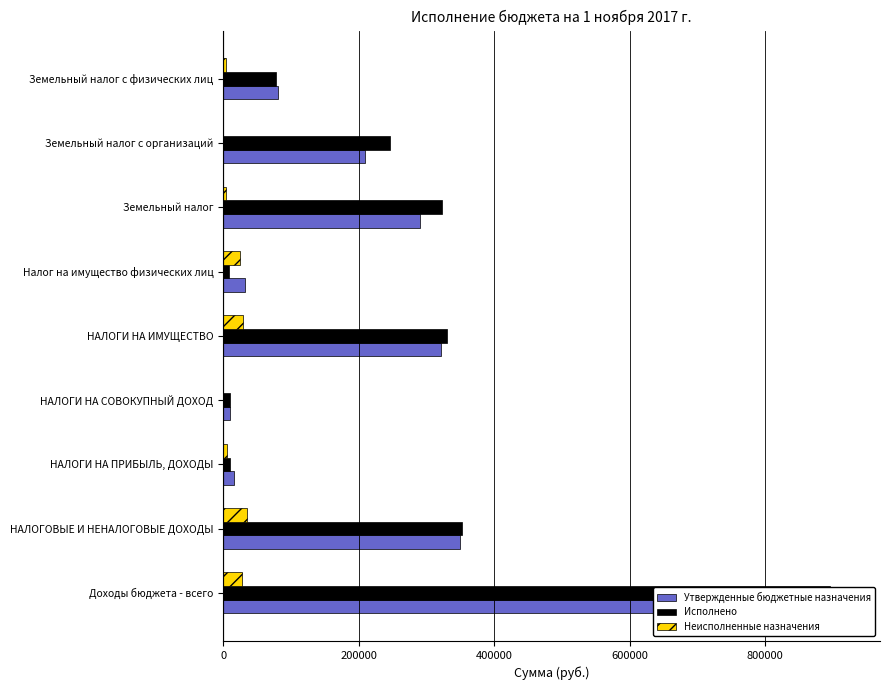

What are all the series names shown in the legend?

Утвержденные бюджетные назначения, Исполнено, Неисполненные назначения